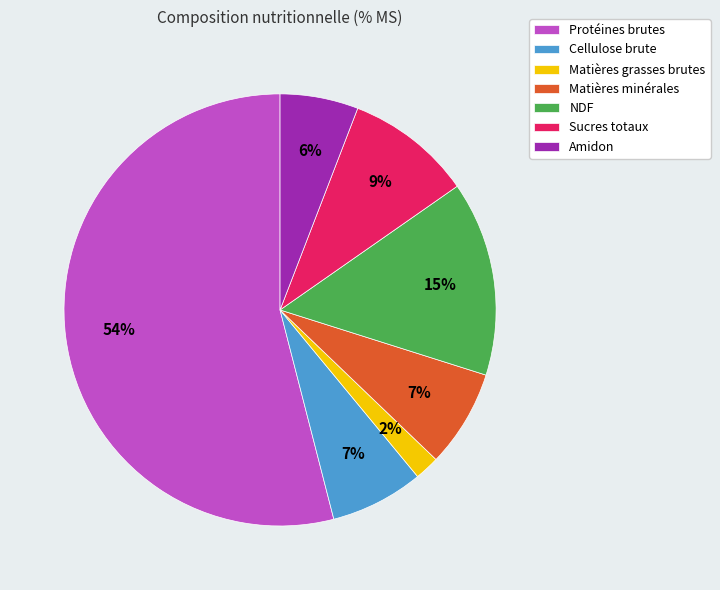

Is the sum of Protéines brutes and Amidon greater than half?

Yes